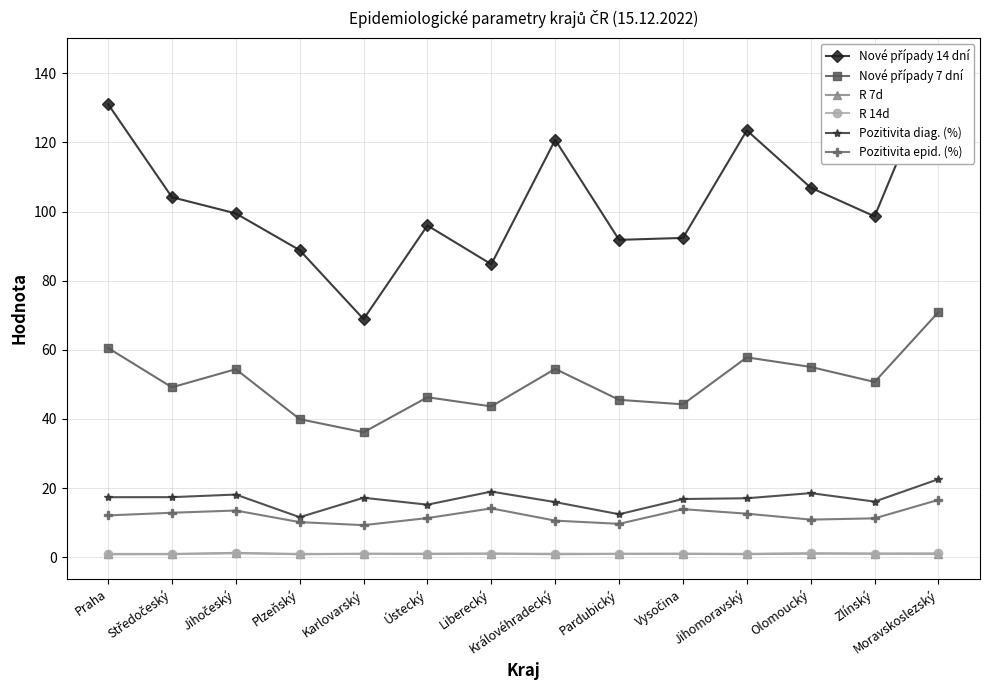

At which category does Pozitivita epid. (%) reach its first local peak?

Jihočeský